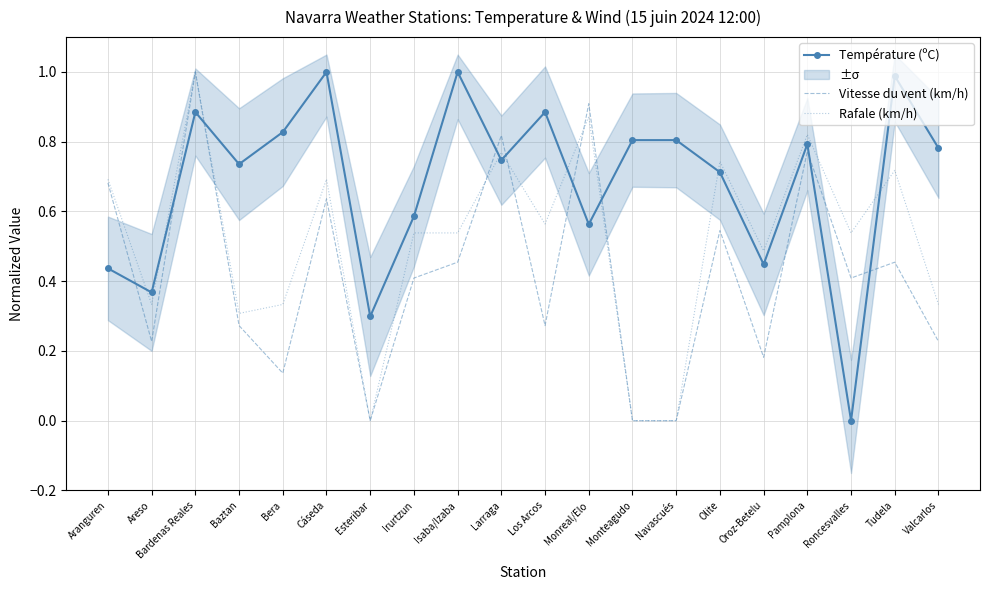

Is the value of Température (ºC) at Pamplona greater than the value of Rafale (km/h) at Bera?

Yes